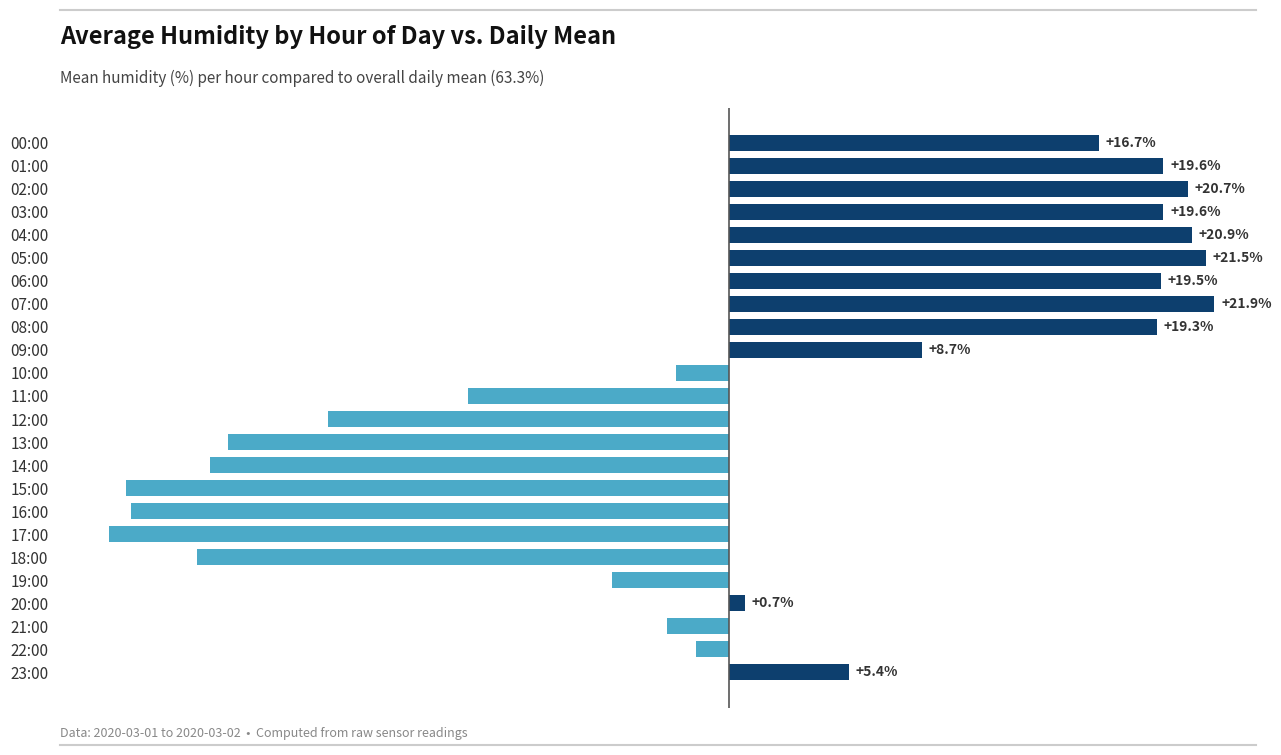

Which has a higher value, 05:00 or 15:00?

05:00